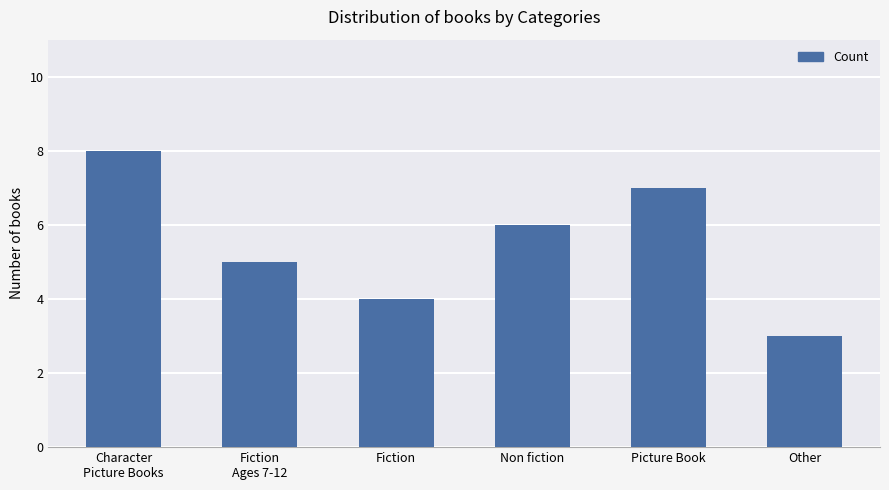

Where is the data nearest to the value 5?

Fiction
Ages 7-12